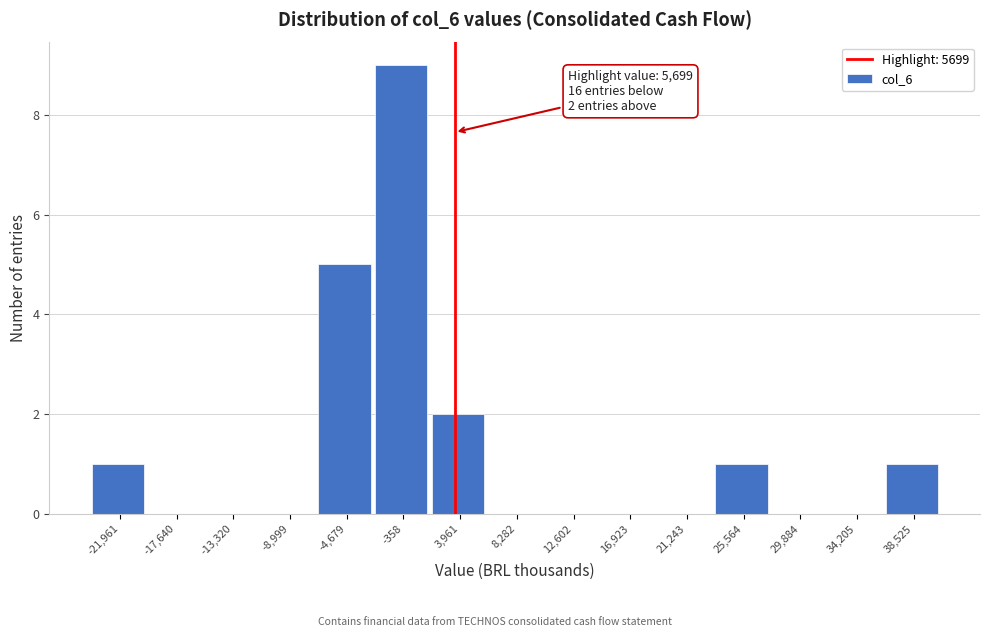

Reading left to right, extract all data points from this chart.

-21,961=1	-17,640=0	-13,320=0	-8,999=0	-4,679=5	-358=9	3,961=2	8,282=0	12,602=0	16,923=0	21,243=0	25,564=1	29,884=0	34,205=0	38,525=1